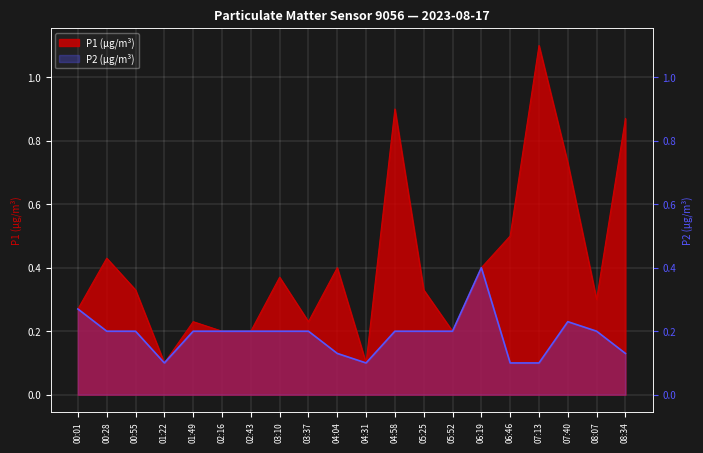

What is the label of the 16th point from the right?

01:49